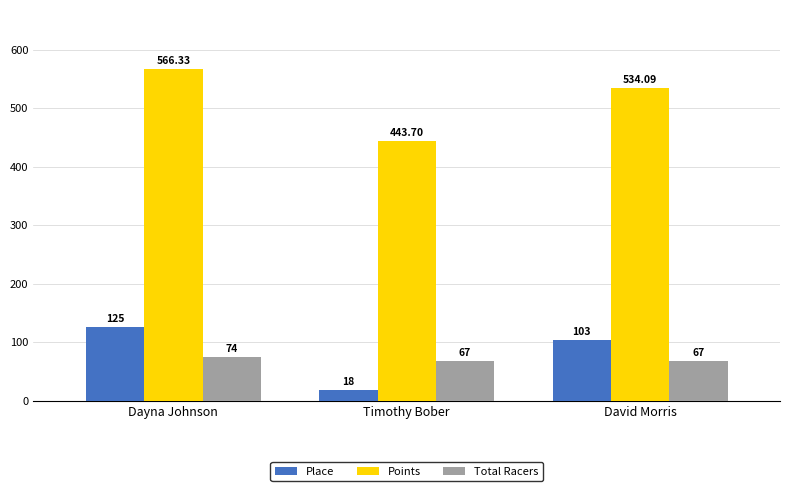

What is the difference between the second highest and minimum values in the Points series?

90.4